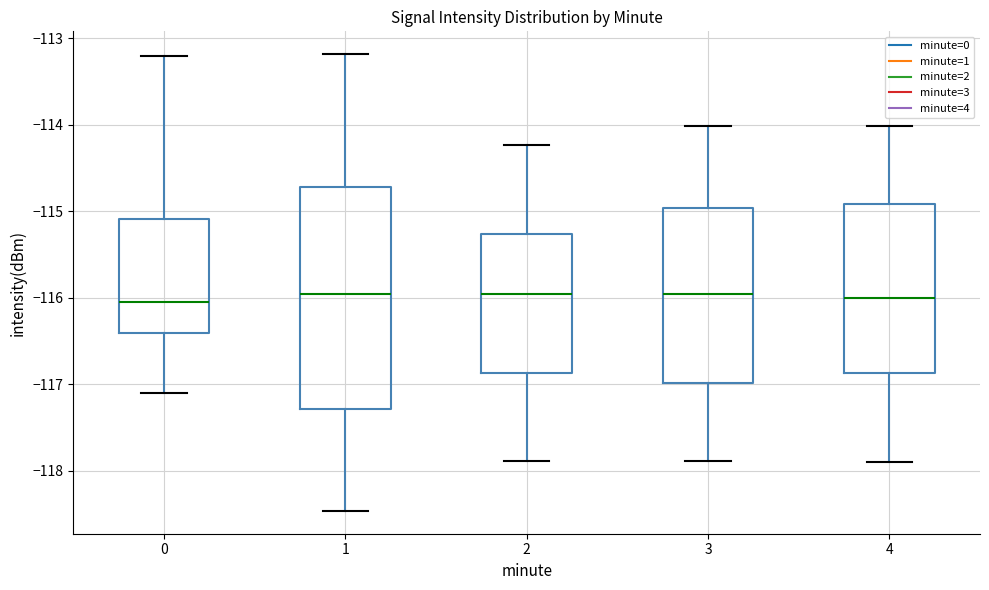

Reading left to right, transcribe this box plot: for each box, give where its median line is, the range the box spans, and where its two whiskers end, as read against the y-axis. The values are not printed on the chart, so give them approximately, as read against the axis.

0: median -116.0, box -116.4 to -115.1, whiskers -117.1 to -113.2
1: median -116.0, box -117.3 to -114.7, whiskers -118.5 to -113.2
2: median -116.0, box -116.9 to -115.3, whiskers -117.9 to -114.2
3: median -116.0, box -117.0 to -115.0, whiskers -117.9 to -114.0
4: median -116.0, box -116.9 to -114.9, whiskers -117.9 to -114.0